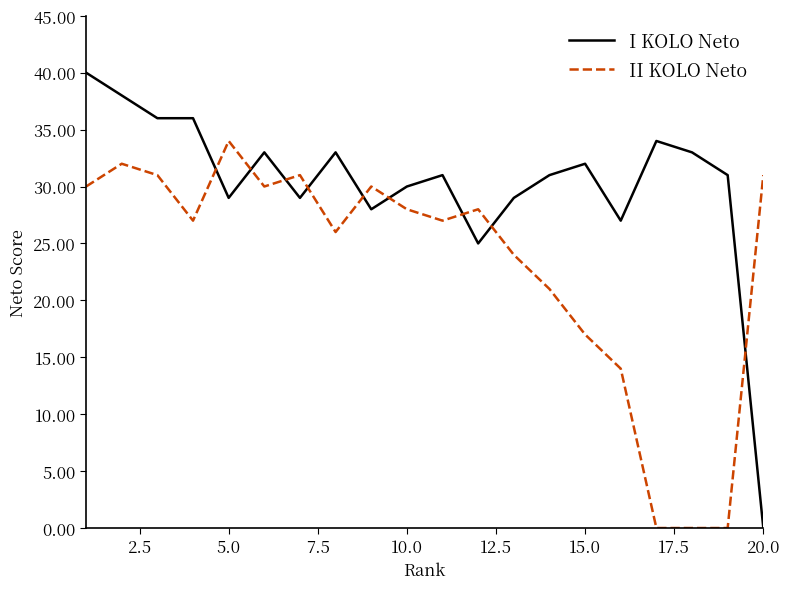

In II KOLO Neto, how many points are higher than both neighbors (excluding endpoints)?

5